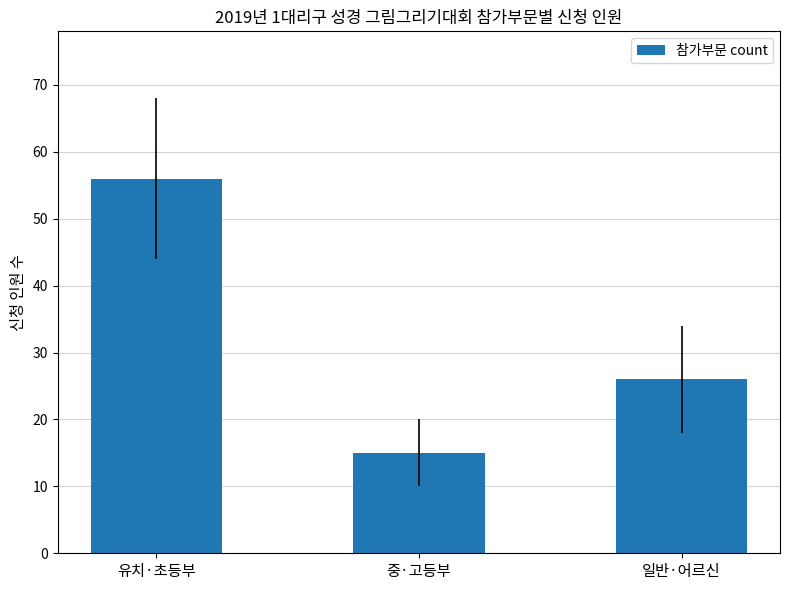

The chart shows a value of 56 at 유치·초등부. True or false?

True